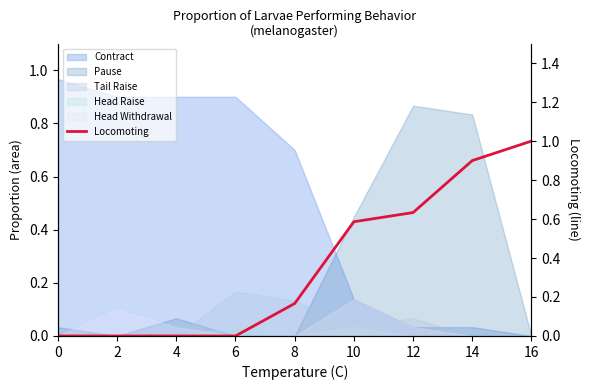

What is the greatest value displayed?

1.0